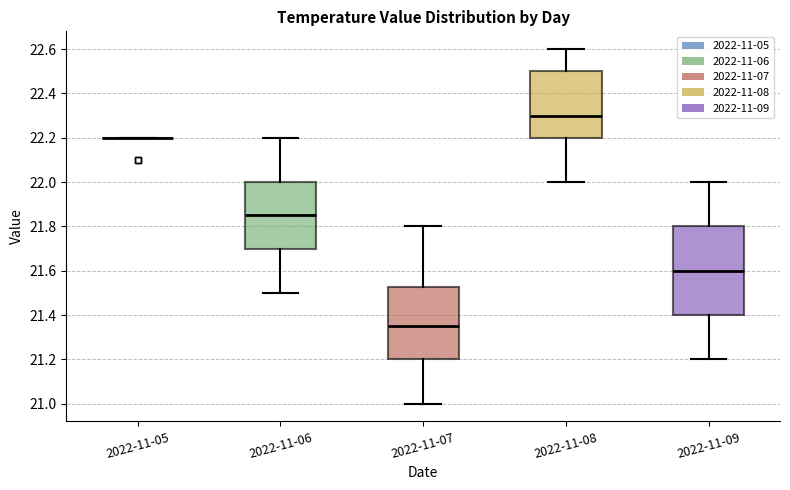

Reading left to right, transcribe this box plot: for each box, give where its median line is, the range the box spans, and where its two whiskers end, as read against the y-axis. The values are not printed on the chart, so give them approximately, as read against the axis.

2022-11-05: box collapsed to a line at 22.20, whiskers 22.20 to 22.20
2022-11-06: median 21.86, box 21.70 to 22.00, whiskers 21.50 to 22.20
2022-11-07: median 21.36, box 21.20 to 21.52, whiskers 21.00 to 21.80
2022-11-08: median 22.30, box 22.20 to 22.50, whiskers 22.00 to 22.60
2022-11-09: median 21.60, box 21.40 to 21.80, whiskers 21.20 to 22.00